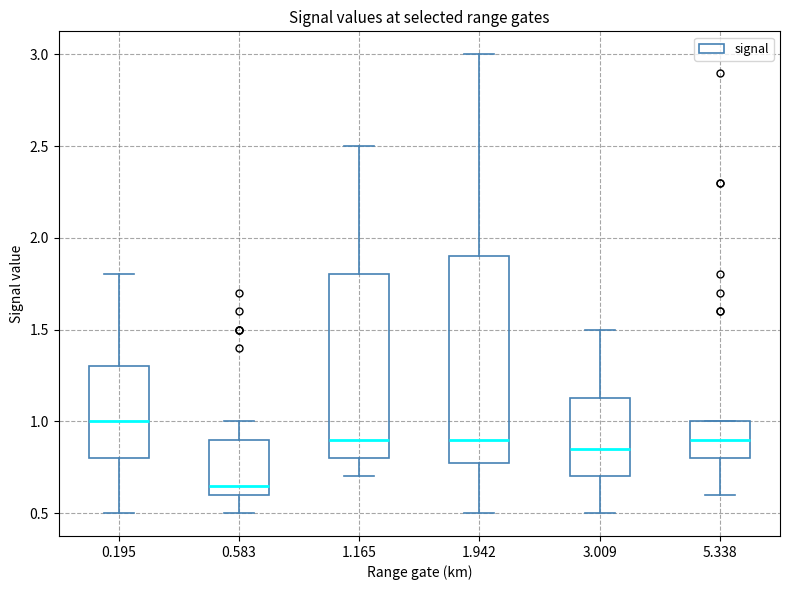

Reading left to right, read every box against the y-axis: the position of its median line, the range the box covers, and the ends of its whiskers. The values are not printed on the chart, so give them approximately, as read against the axis.

0.195: median 1.00, box 0.80 to 1.30, whiskers 0.50 to 1.80
0.583: median 0.65, box 0.60 to 0.90, whiskers 0.50 to 1.00
1.165: median 0.90, box 0.80 to 1.80, whiskers 0.70 to 2.50
1.942: median 0.90, box 0.80 to 1.90, whiskers 0.50 to 3.00
3.009: median 0.85, box 0.70 to 1.15, whiskers 0.50 to 1.50
5.338: median 0.90, box 0.80 to 1.00, whiskers 0.60 to 1.00